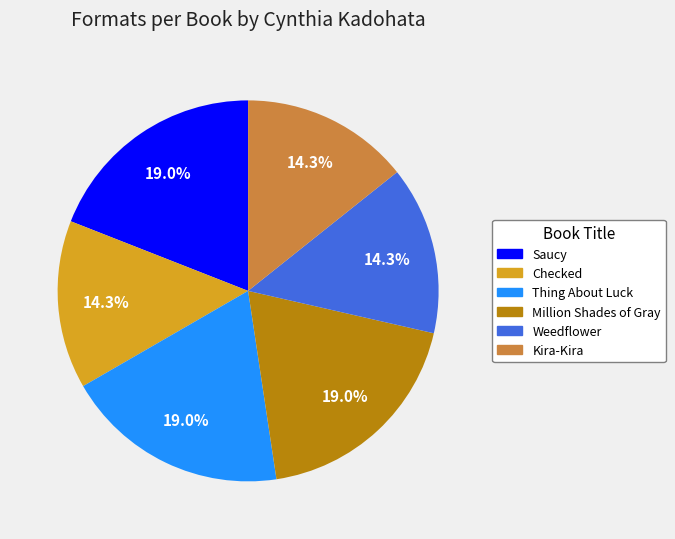

Count the number of slices in the pie.

6